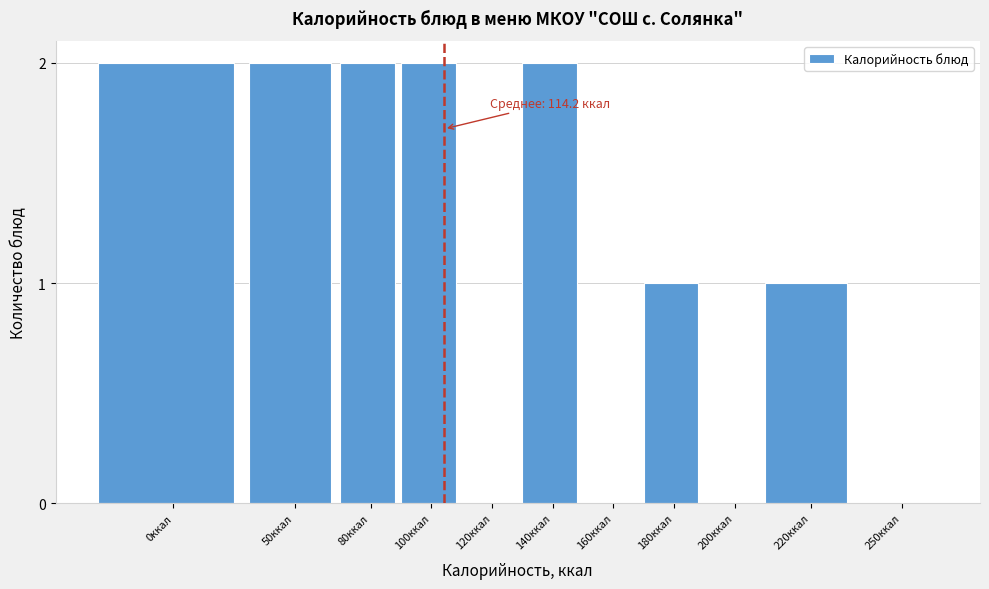

Reading right to left, list all the values displayed in this chart.

250ккал=0	220ккал=1	200ккал=0	180ккал=1	160ккал=0	140ккал=2	120ккал=0	100ккал=2	80ккал=2	50ккал=2	0ккал=2